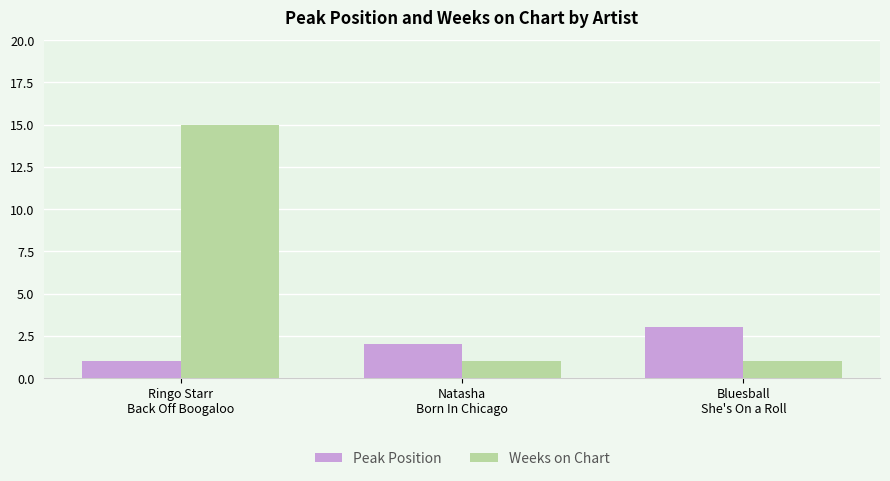

Rank the series by their average value, from highest to lowest.

Weeks on Chart, Peak Position